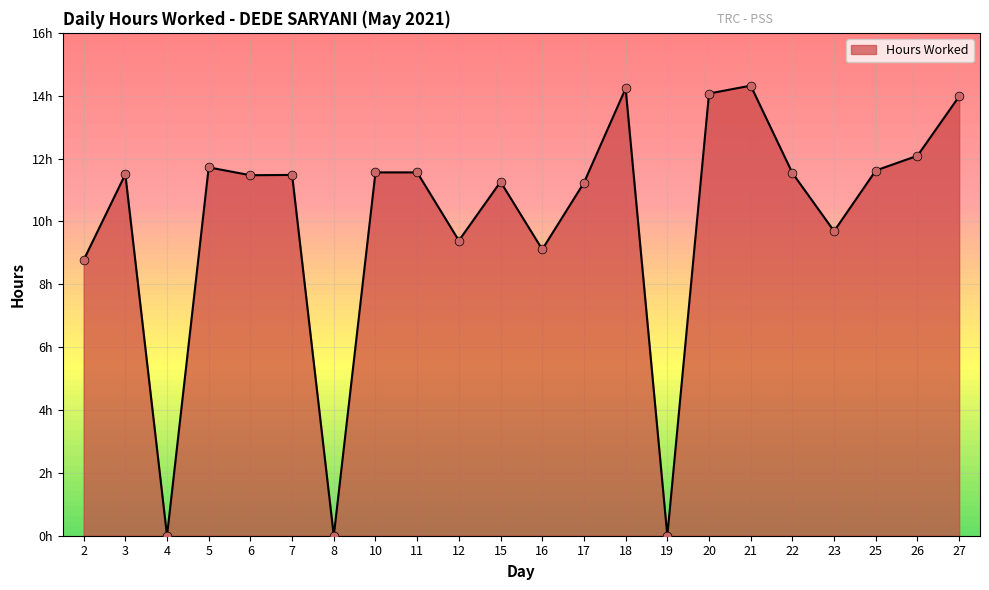

Does the chart have visible grid lines?

Yes